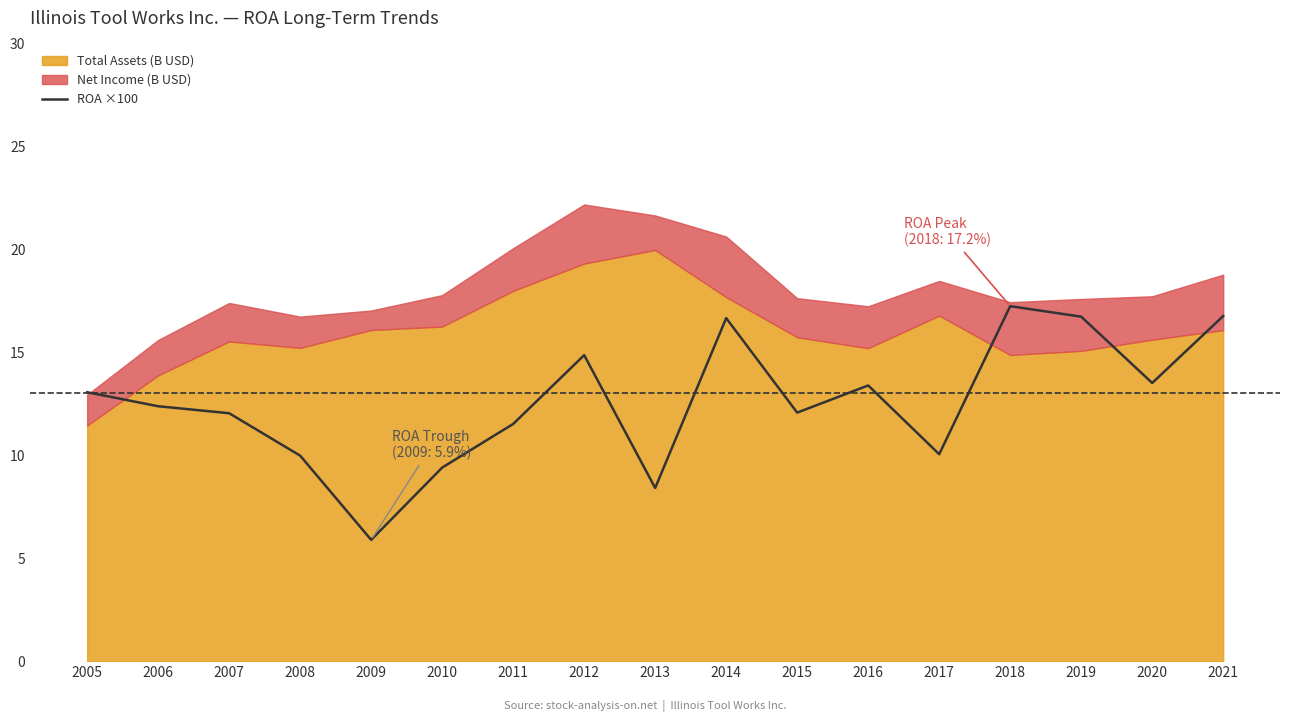

How many categories are shown in the chart?

17